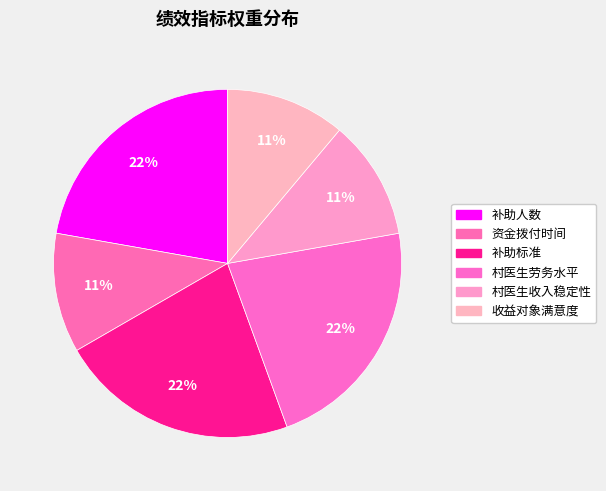

True or false: 资金拨付时间 accounts for 11% of the total.

True